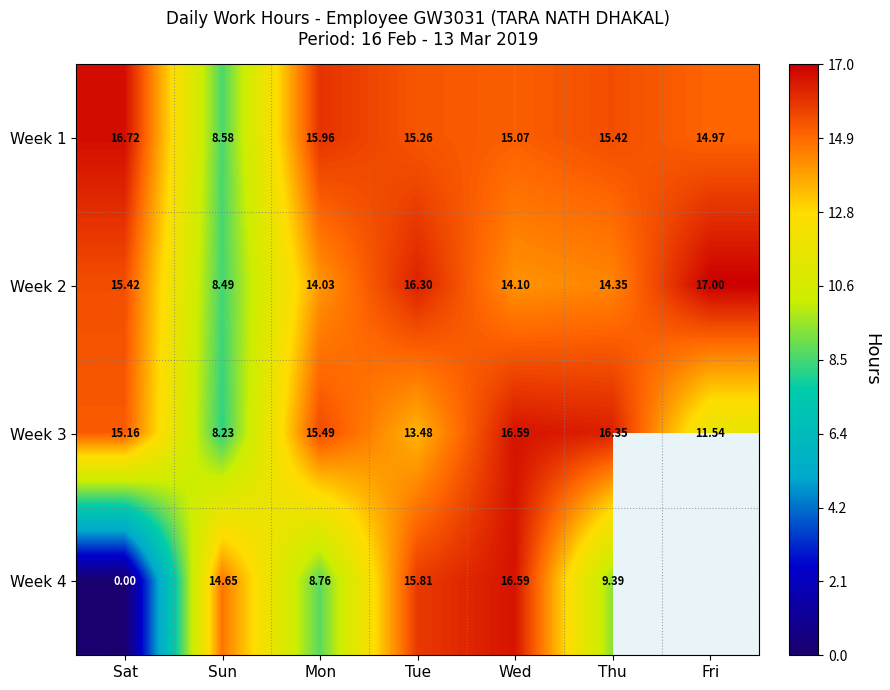

What is the sum of the Week 3 values at Mon and Sun?

23.7